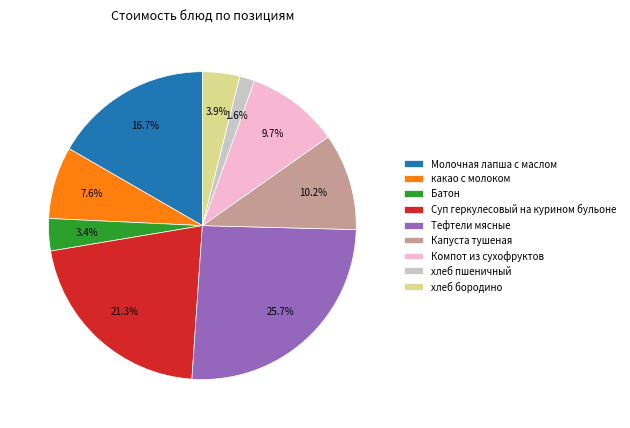

How many slices are in this pie chart?

9